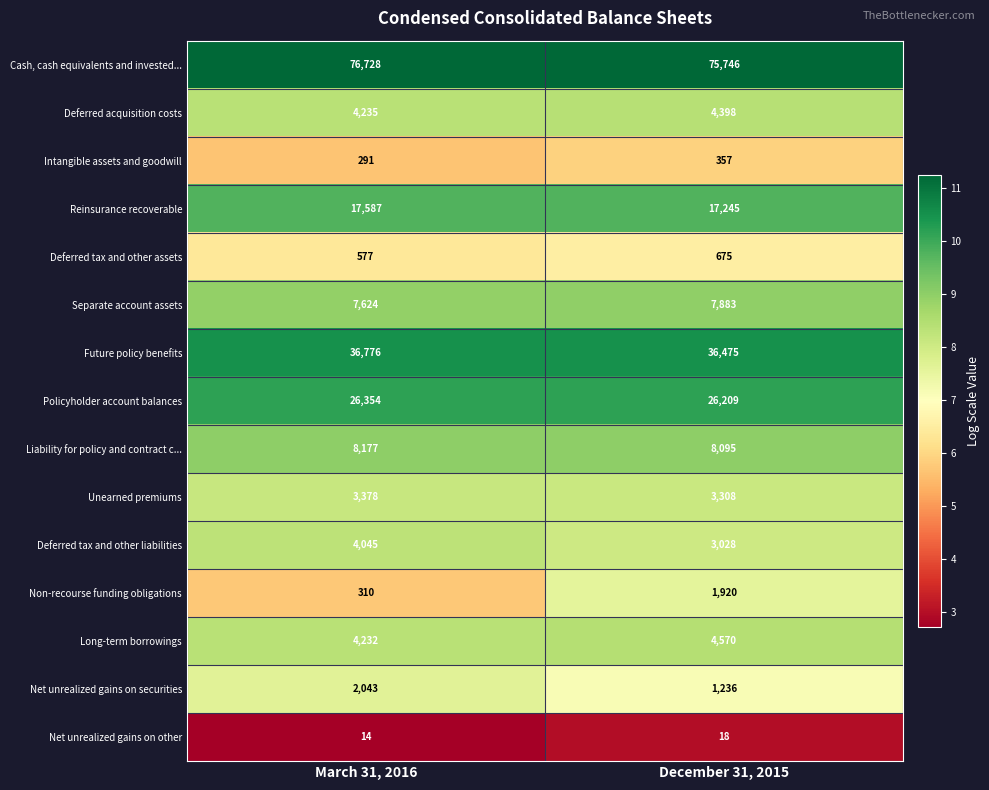

Rank the series by their maximum value, from highest to lowest.

Cash, cash equivalents and invested..., Future policy benefits, Policyholder account balances, Reinsurance recoverable, Liability for policy and contract c..., Separate account assets, Long-term borrowings, Deferred acquisition costs, Deferred tax and other liabilities, Unearned premiums, Net unrealized gains on securities, Non-recourse funding obligations, Deferred tax and other assets, Intangible assets and goodwill, Net unrealized gains on other